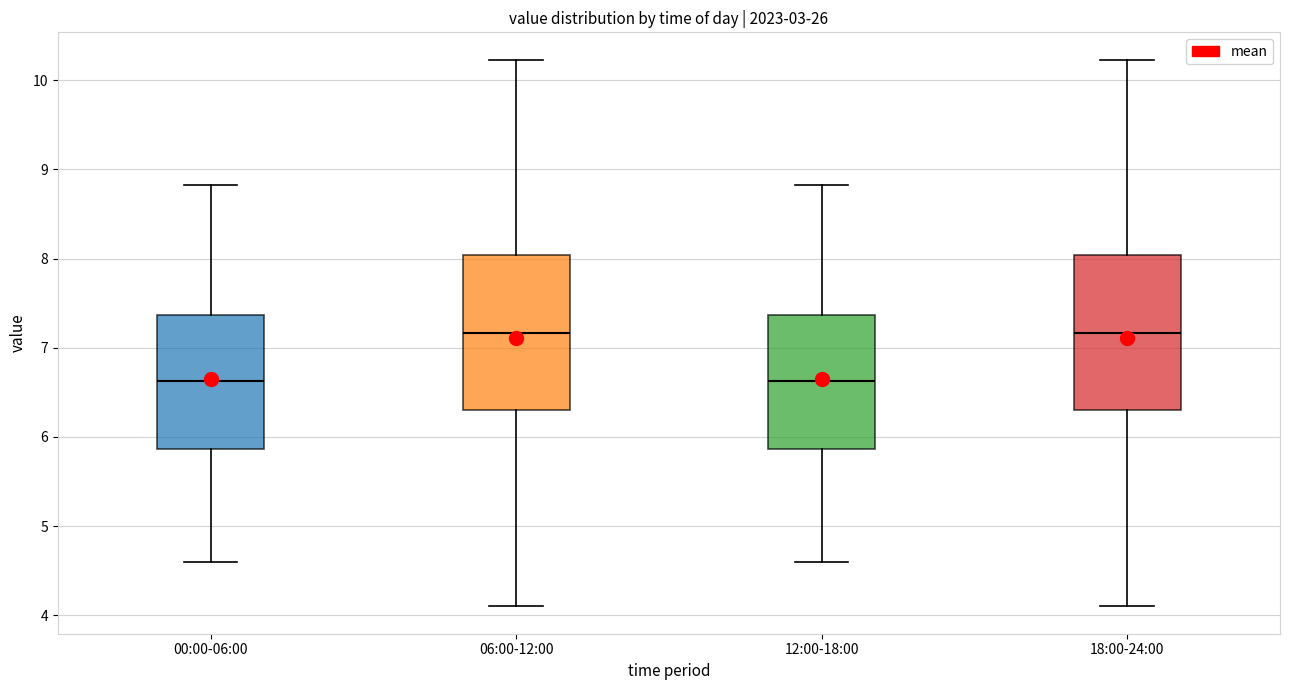

Reading left to right, read every box against the y-axis: the position of its median line, the range the box covers, and the ends of its whiskers. The values are not printed on the chart, so give them approximately, as read against the axis.

00:00-06:00: median 6.6, box 5.9 to 7.4, whiskers 4.6 to 8.8
06:00-12:00: median 7.2, box 6.3 to 8.0, whiskers 4.1 to 10.2
12:00-18:00: median 6.6, box 5.9 to 7.4, whiskers 4.6 to 8.8
18:00-24:00: median 7.2, box 6.3 to 8.0, whiskers 4.1 to 10.2